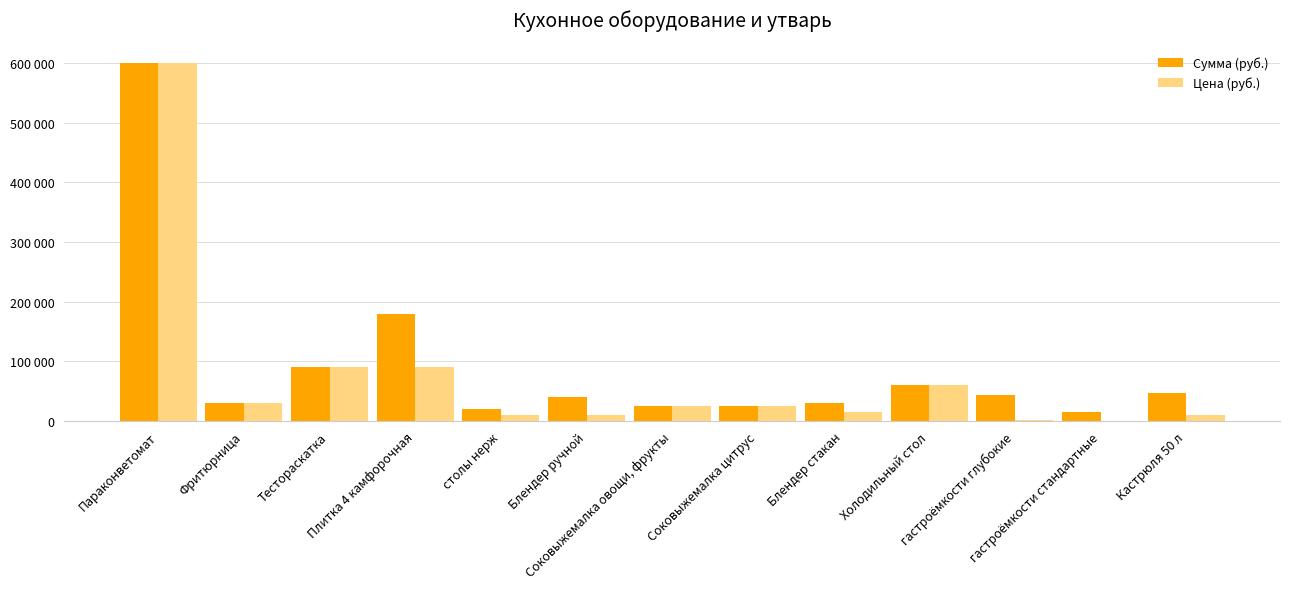

What is the total value across all series at Тестораскатка?

180000